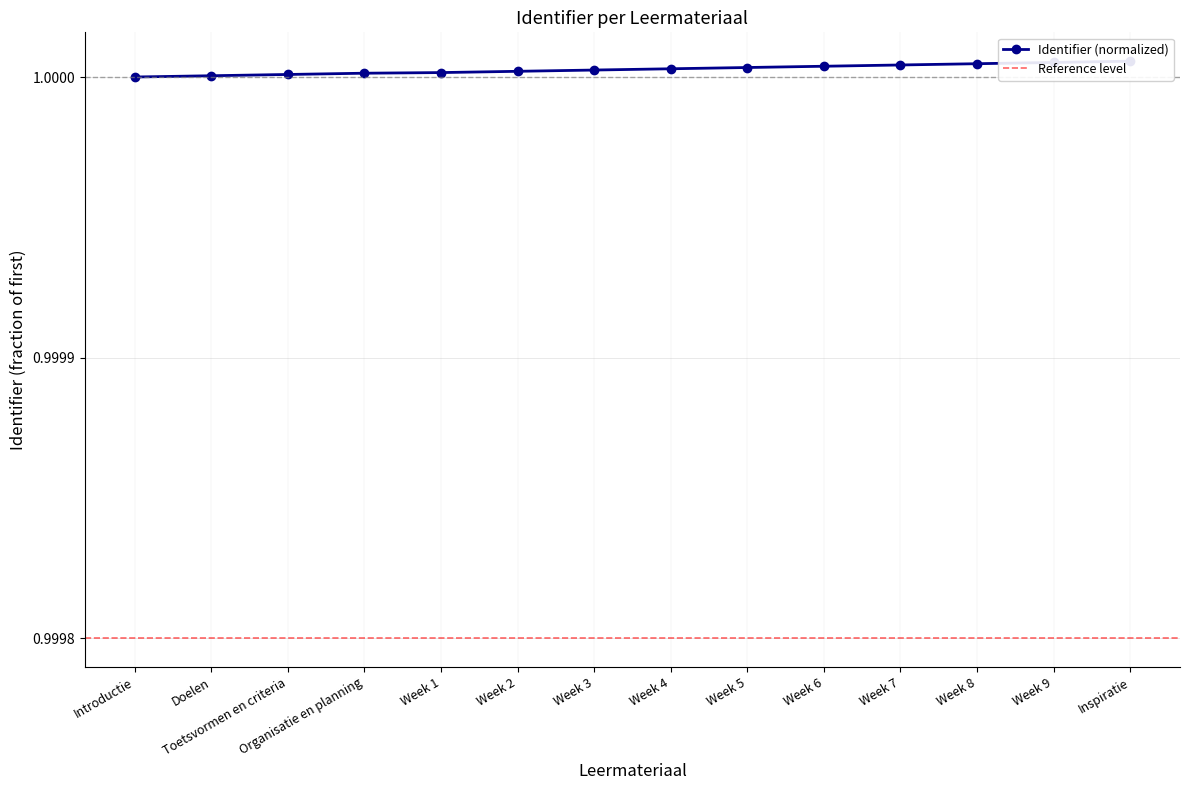

How many lines are shown in the chart?

1